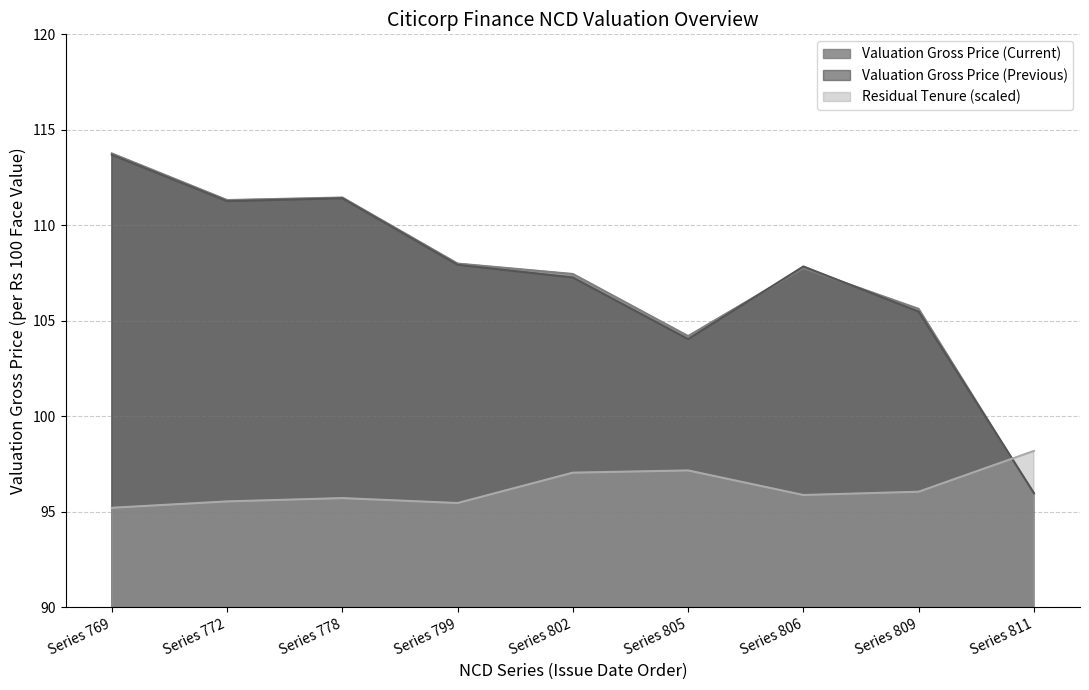

How many interior local peaks does the Valuation Gross Price (Previous) series have?

2